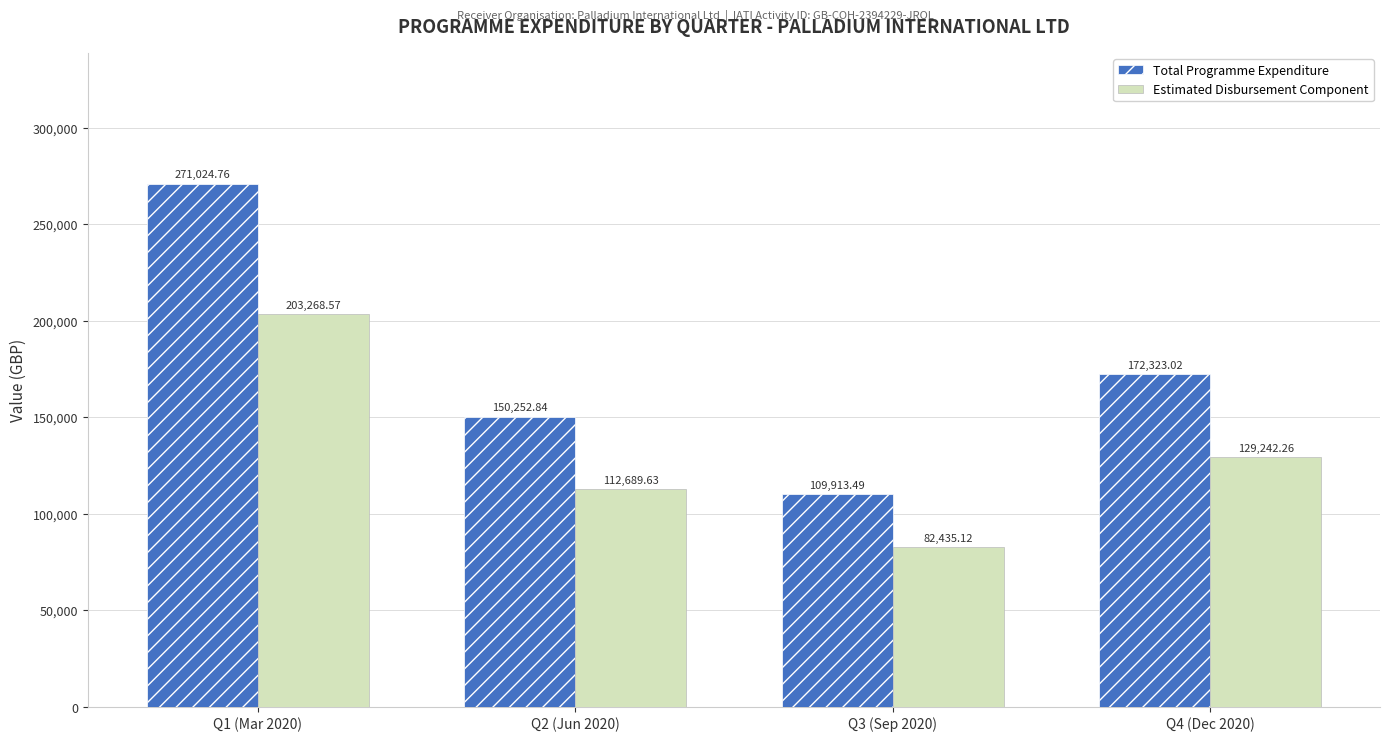

Which series has the widest spread of values?

Total Programme Expenditure